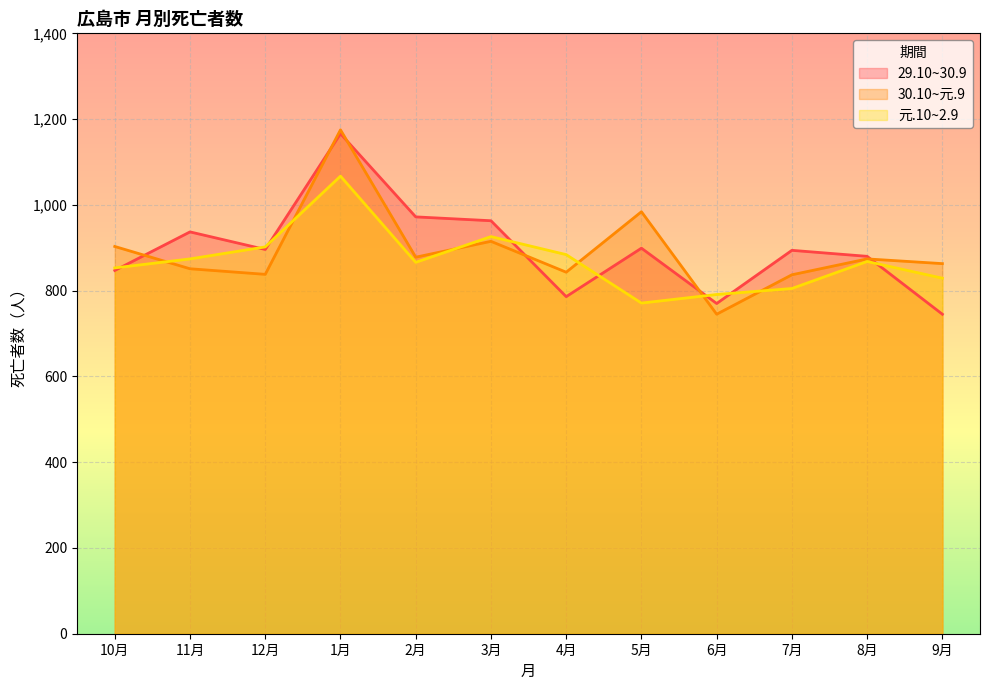

Between which two adjacent categories do 元.10~2.9 and 30.10~元.9 first intersect?

10月 and 11月